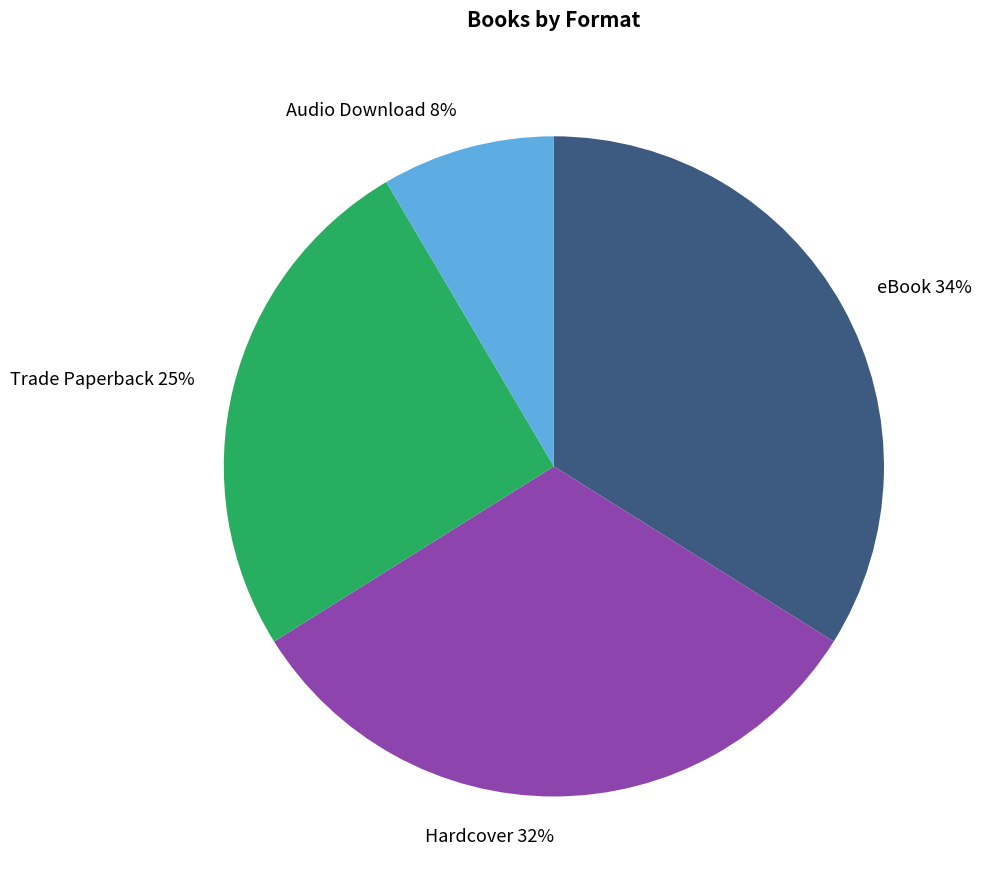

What is the ratio of the value at Hardcover to the value at Trade Paperback?

1.3